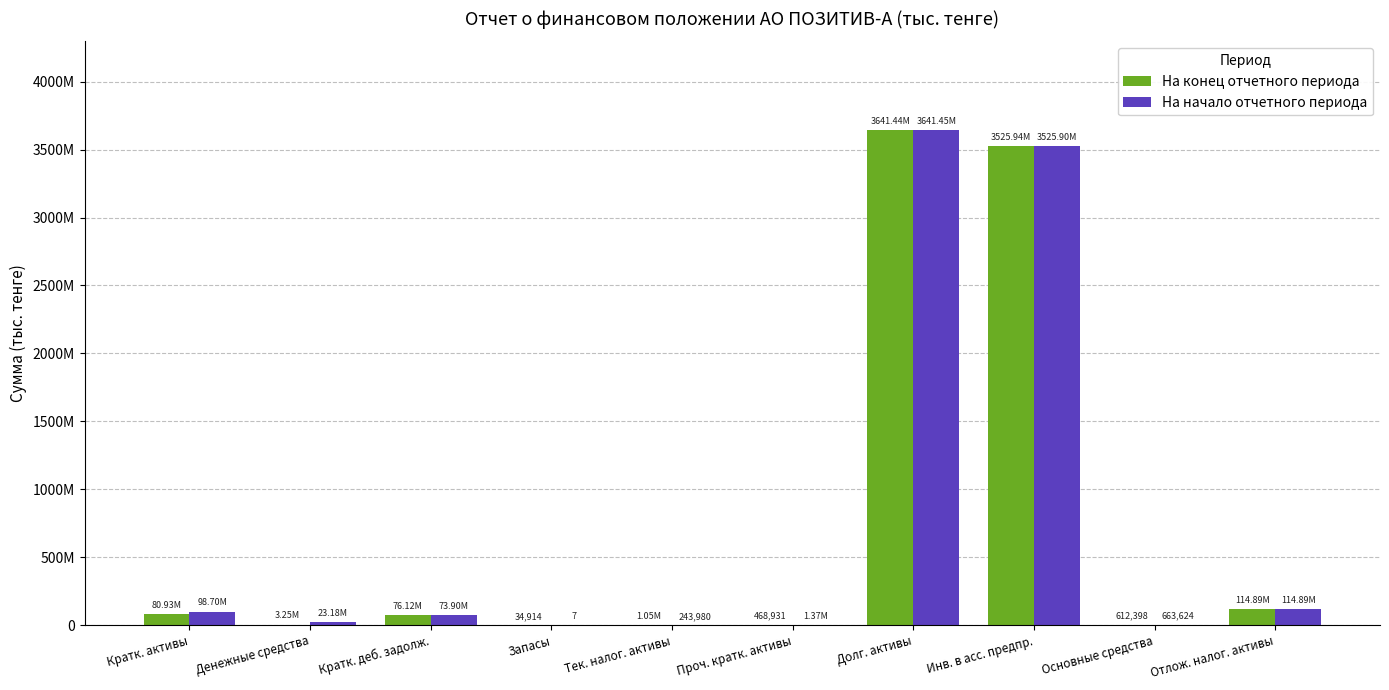

Between Запасы and Тек. налог. активы, which series saw the biggest shift?

На конец отчетного периода